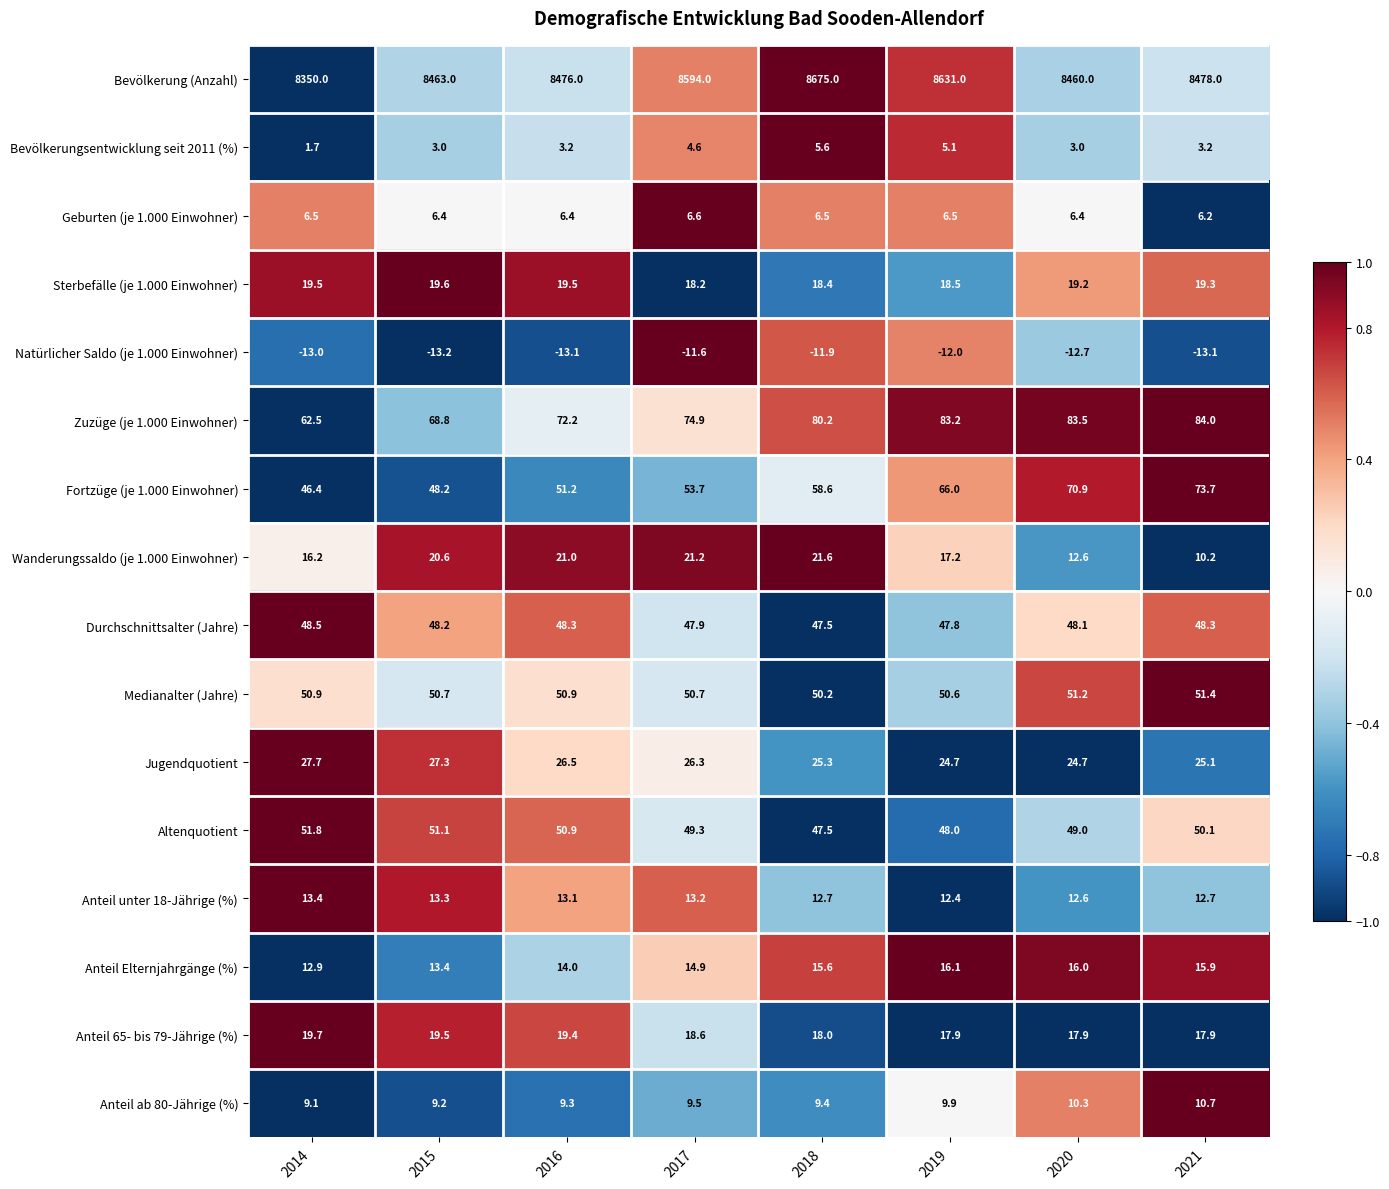

At how many categories does at least one series exceed 0?

8